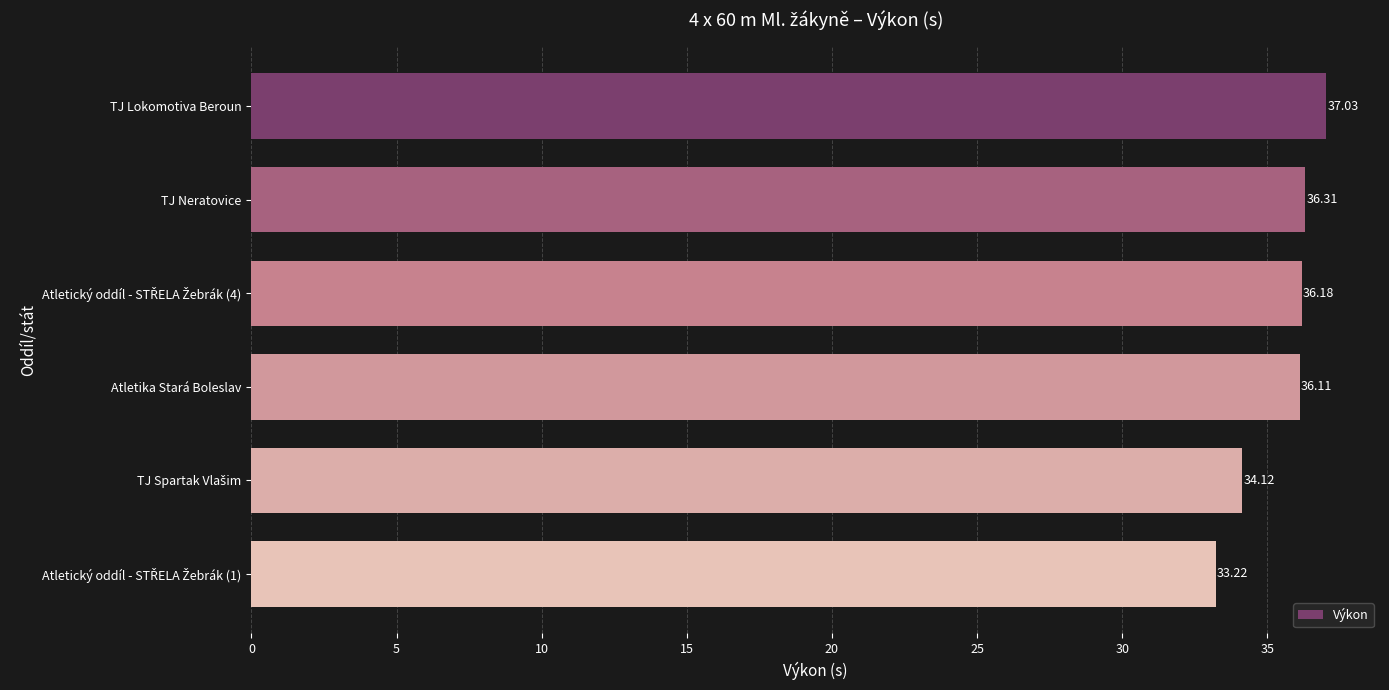

At which category does the chart reach its peak across all series?

TJ Lokomotiva Beroun